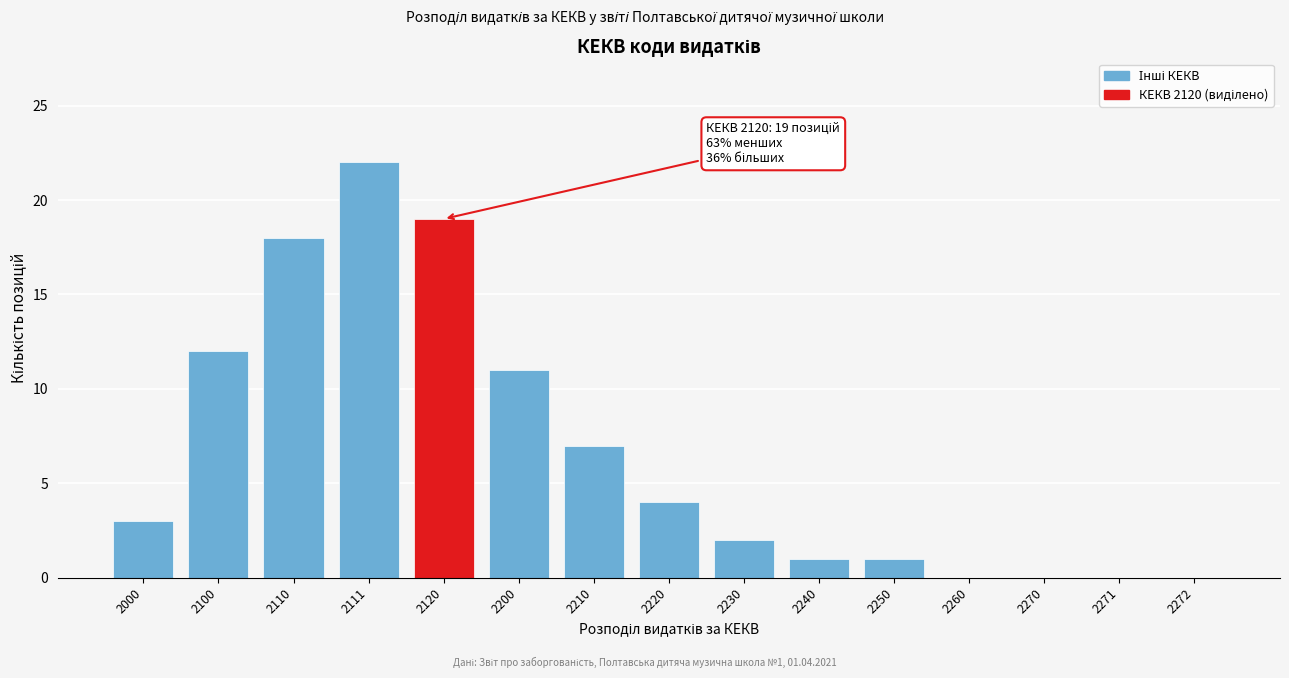

Reading right to left, list all the values displayed in this chart.

2272=0	2271=0	2270=0	2260=0	2250=1	2240=1	2230=2	2220=4	2210=7	2200=11	2120=19	2111=22	2110=18	2100=12	2000=3